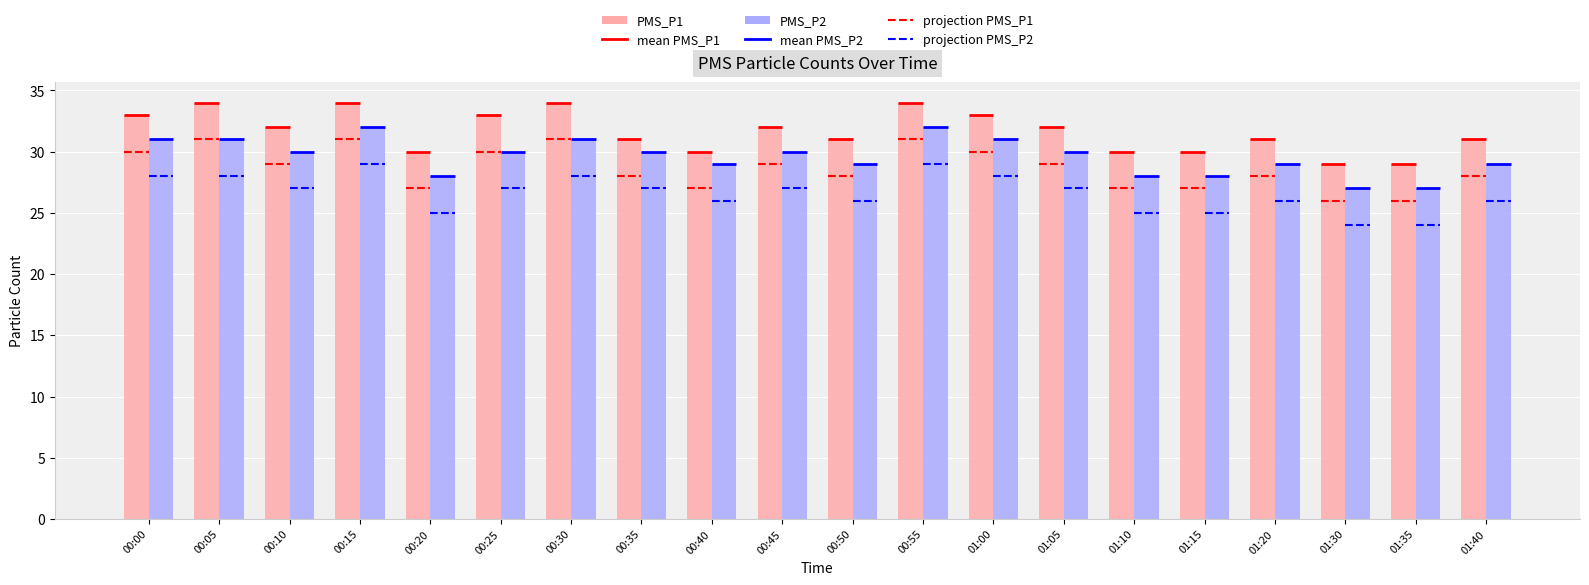

Which label corresponds to the largest value in the chart?

00:05